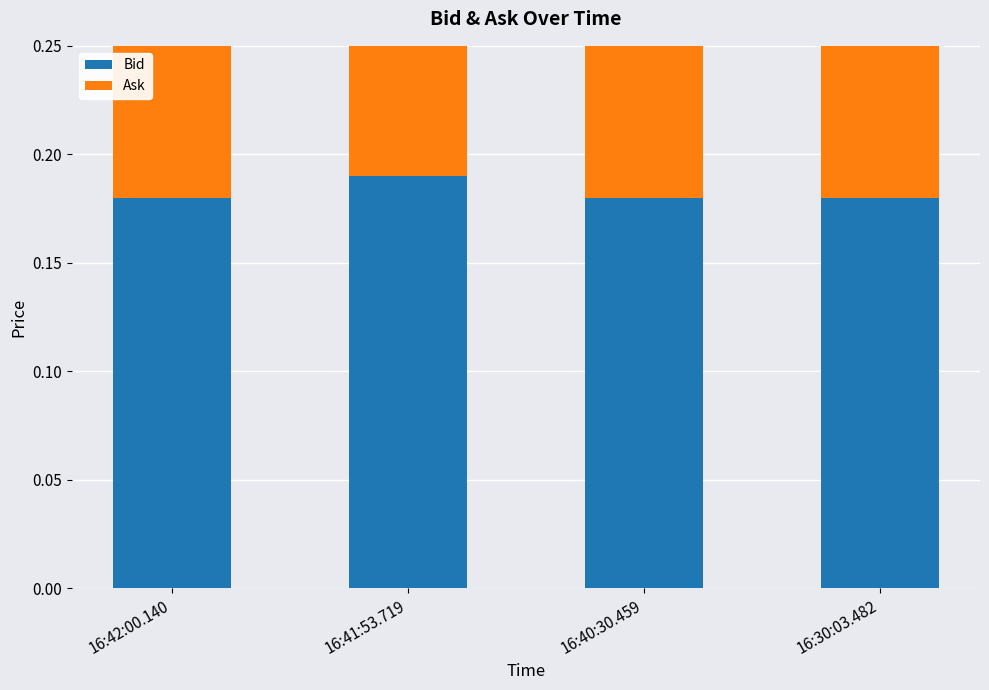

At which category is the sum across all series the highest?

16:41:53.719